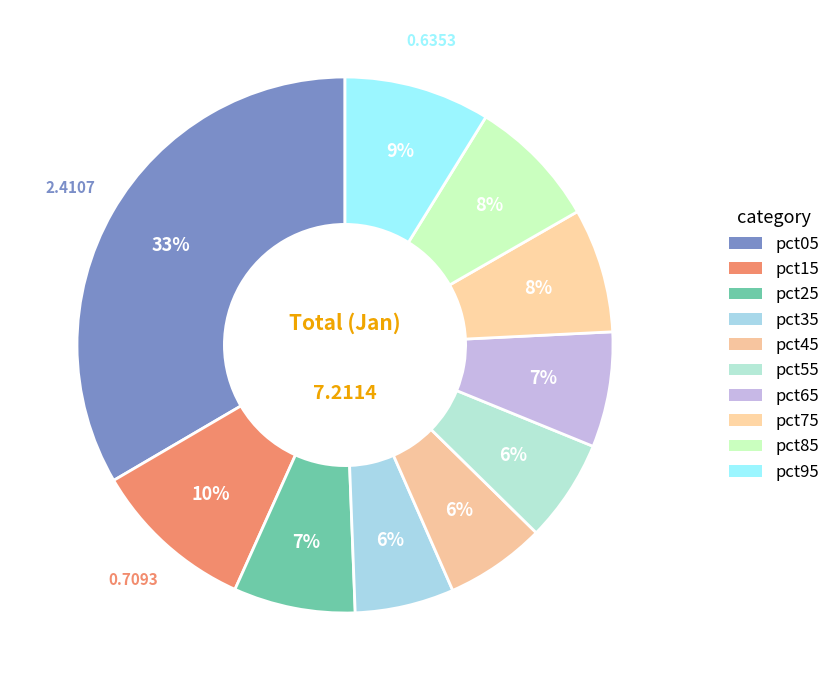

How many segments does this pie chart have?

10